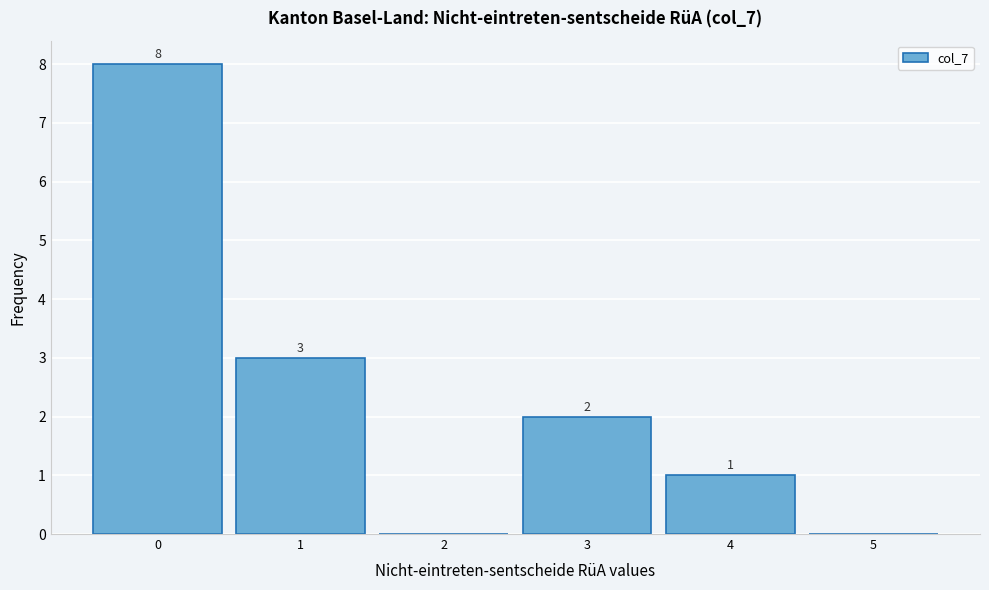

Reading left to right, what are all the values shown in this chart?

0=8	1=3	2=0	3=2	4=1	5=0